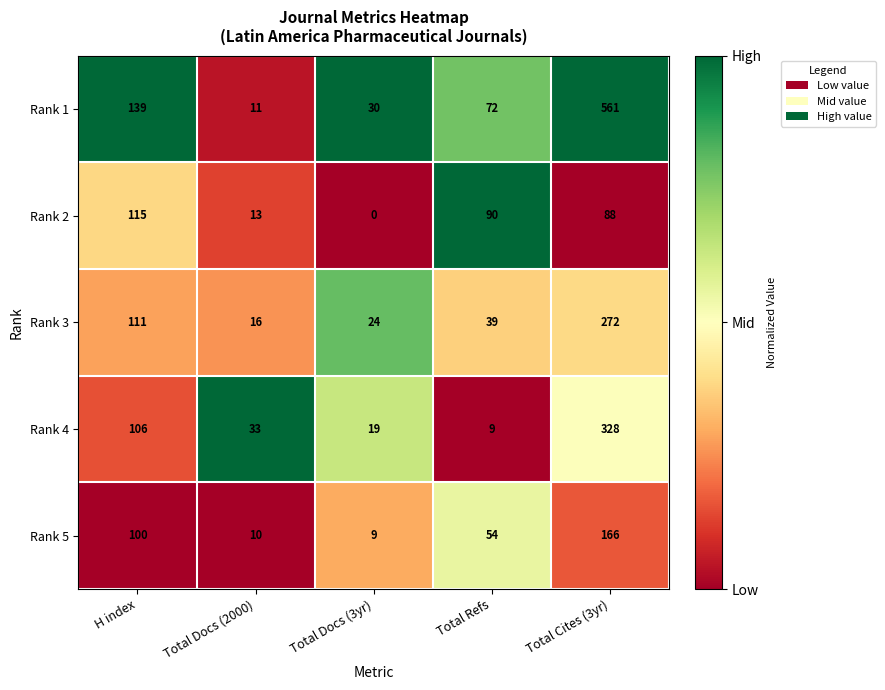

Reading right to left, transcribe all the data shown in this chart.

Rank 1: Total Cites (3yr)=561	Total Refs=72	Total Docs (3yr)=30	Total Docs (2000)=11	H index=139
Rank 2: Total Cites (3yr)=88	Total Refs=90	Total Docs (3yr)=0	Total Docs (2000)=13	H index=115
Rank 3: Total Cites (3yr)=272	Total Refs=39	Total Docs (3yr)=24	Total Docs (2000)=16	H index=111
Rank 4: Total Cites (3yr)=328	Total Refs=9	Total Docs (3yr)=19	Total Docs (2000)=33	H index=106
Rank 5: Total Cites (3yr)=166	Total Refs=54	Total Docs (3yr)=9	Total Docs (2000)=10	H index=100